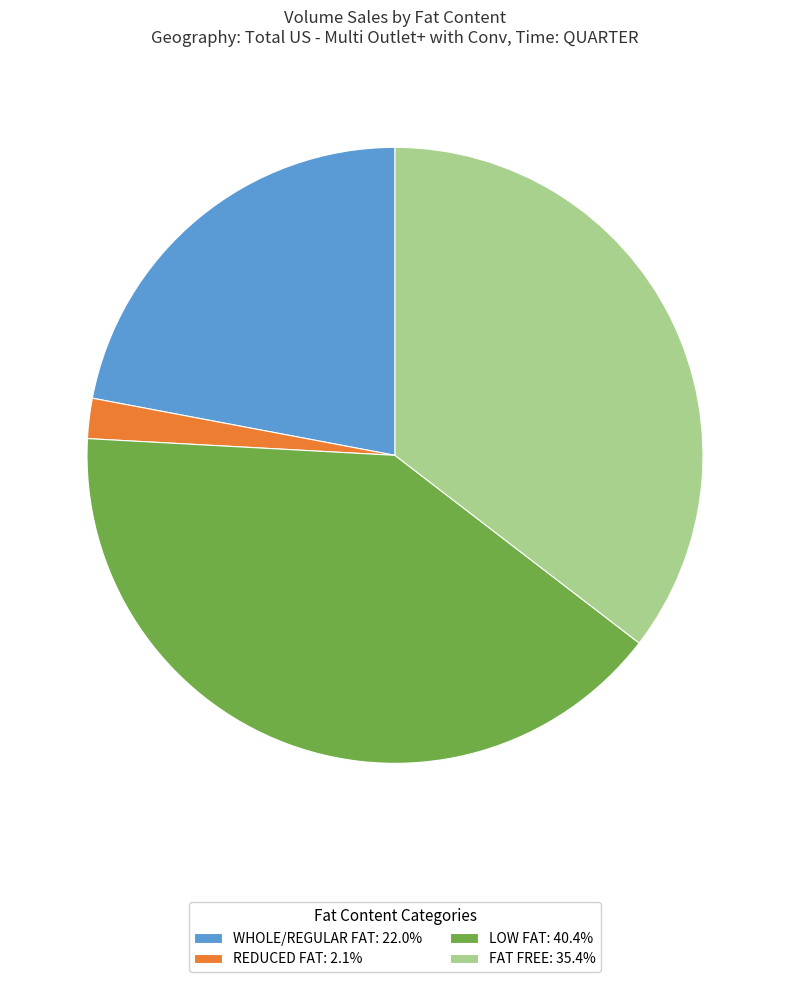

Do FAT FREE and LOW FAT together represent more than half of the pie?

Yes